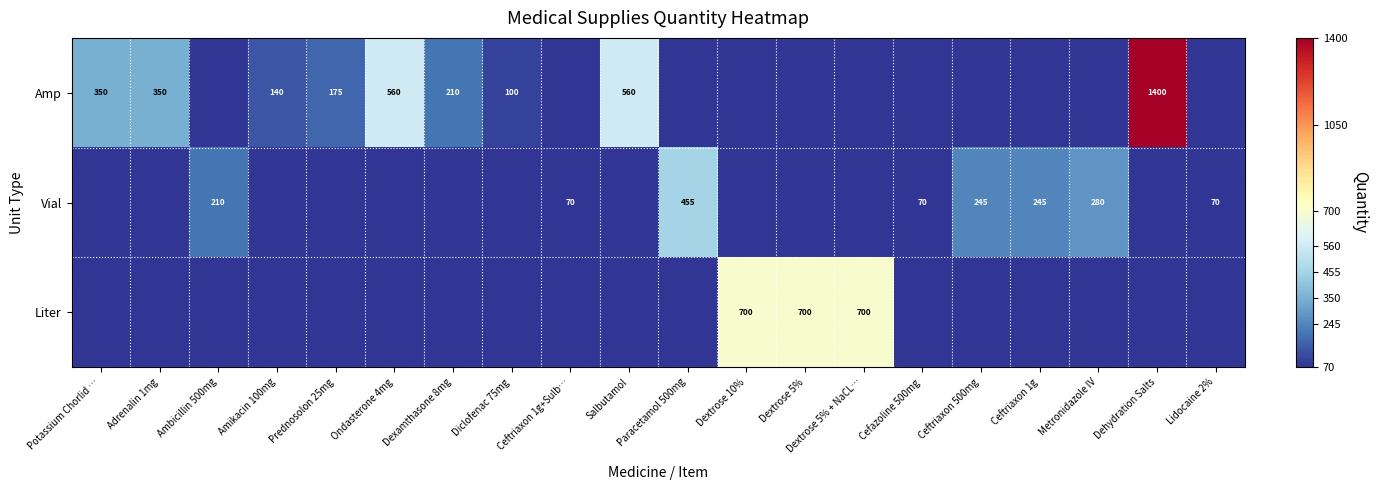

The value of Amp at Prednosolon 25mg is 56. True or false?

False